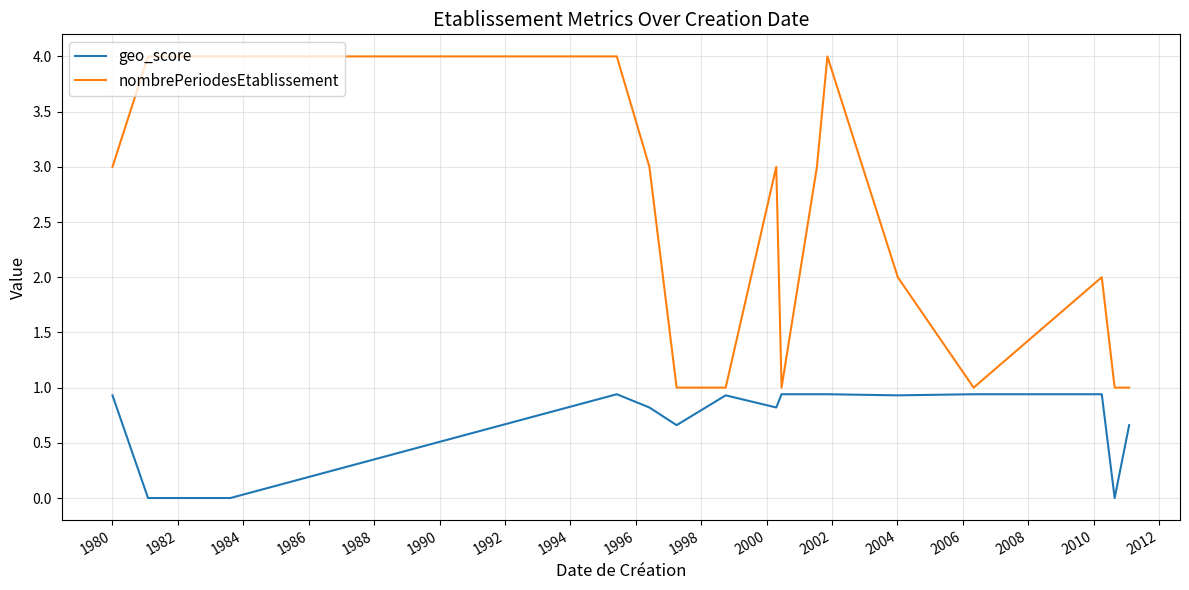

What is the difference between the maximum and minimum values in the geo_score series?

0.9